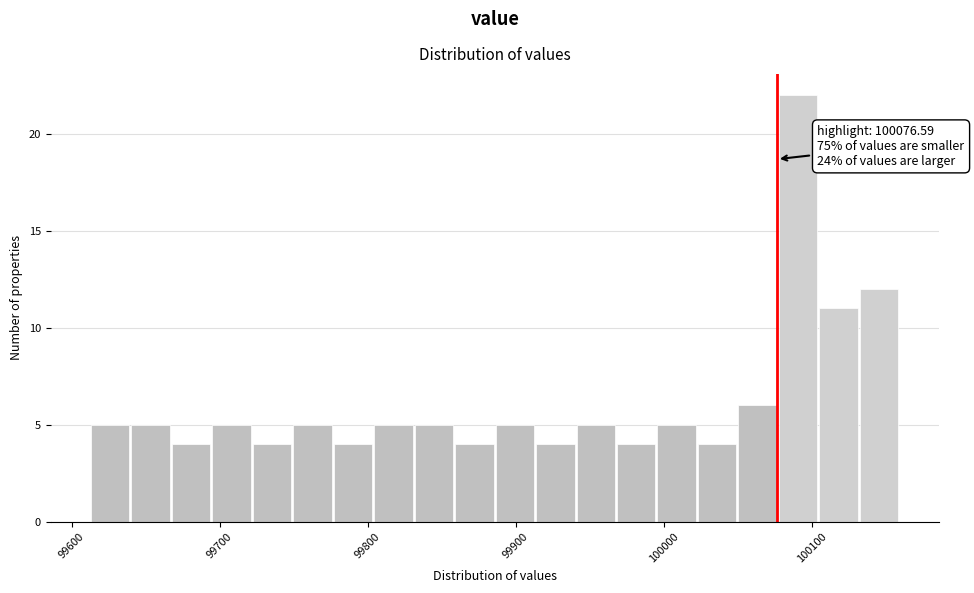

Around what value on the x-axis is the tallest bar? Give the approximate position of its centre, as read against the axis.

100090